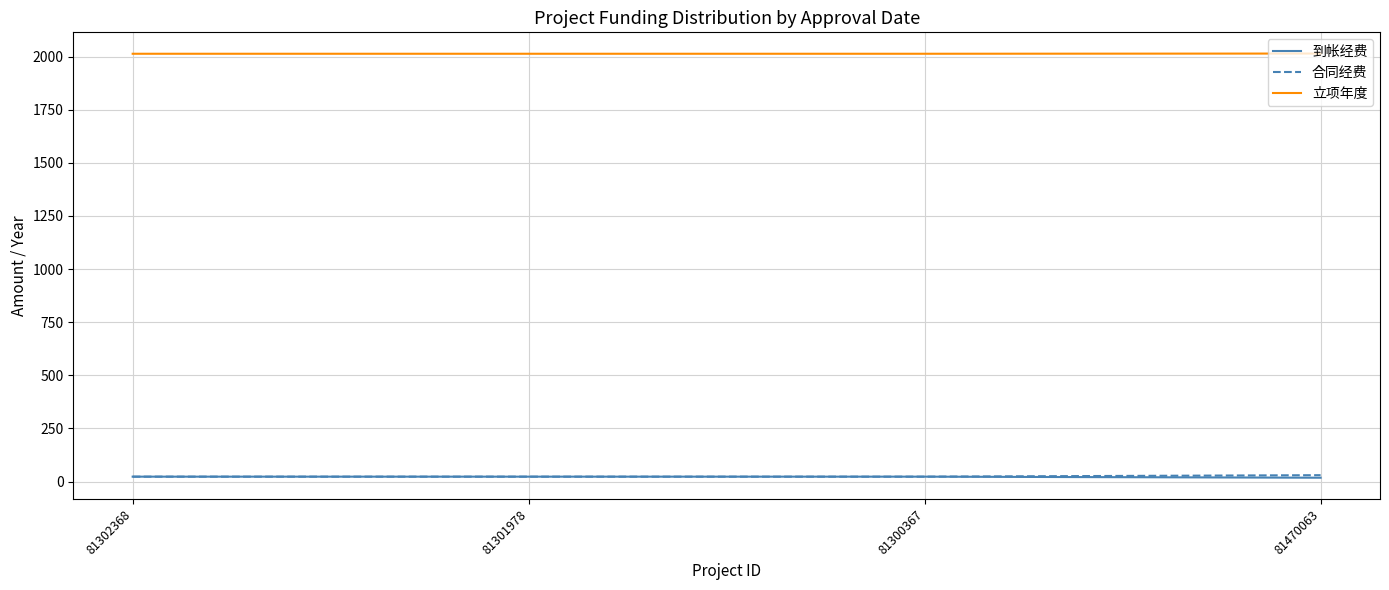

What is the sum of all 到帐经费 values?

87